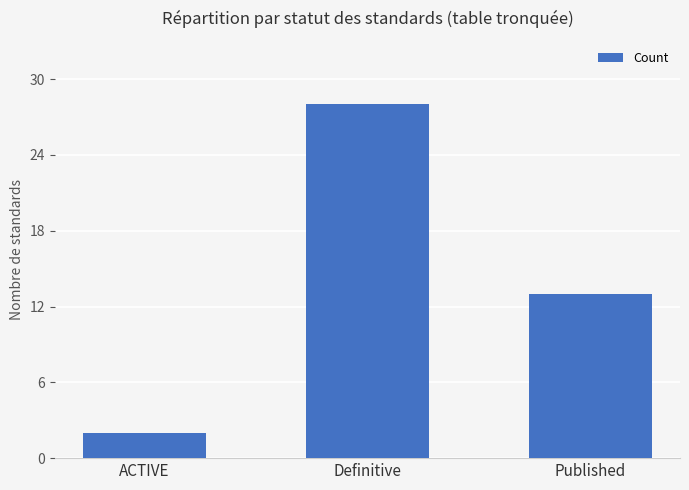

What position from the right is Definitive?

2